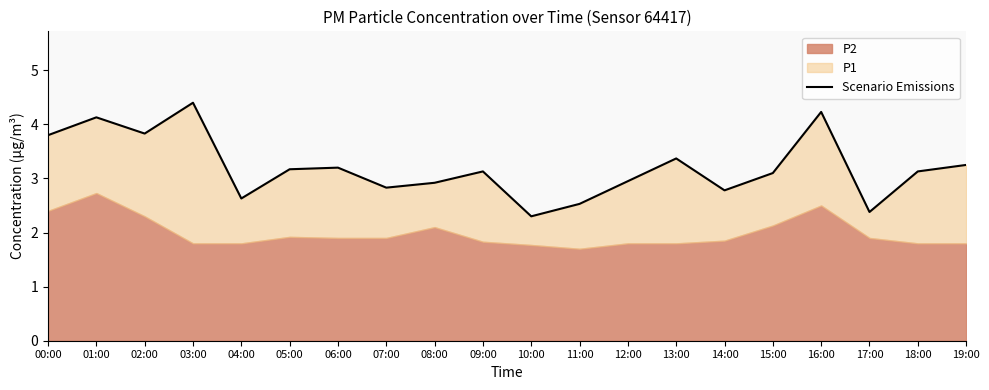

How many categories are shown in the chart?

20